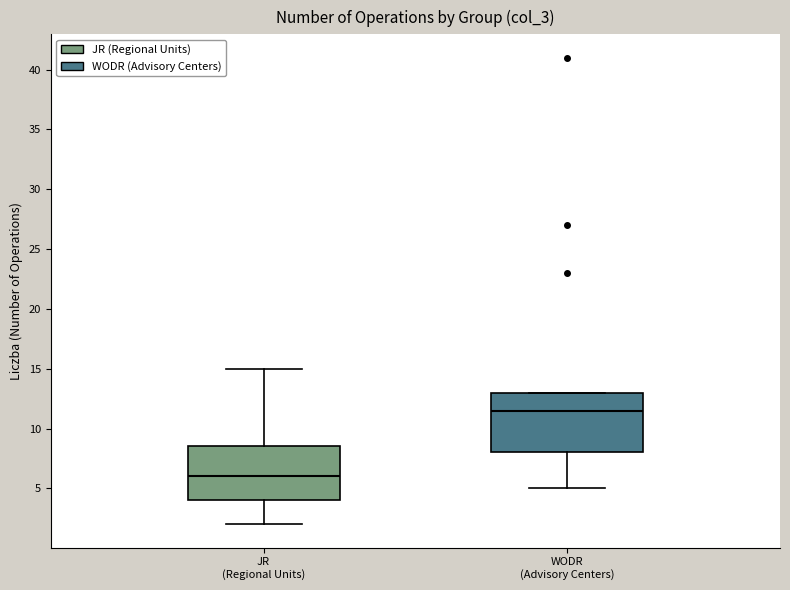

Comparing the boxes themselves (not the whiskers), which one is the tallest?

WODR (Advisory Centers)